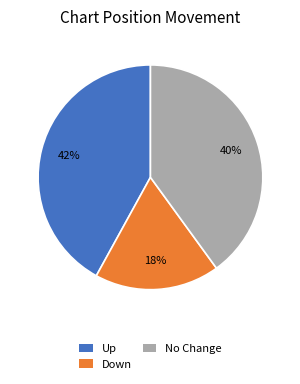

To the nearest percent, what is the difference between the largest and smallest slice percentages?

24%